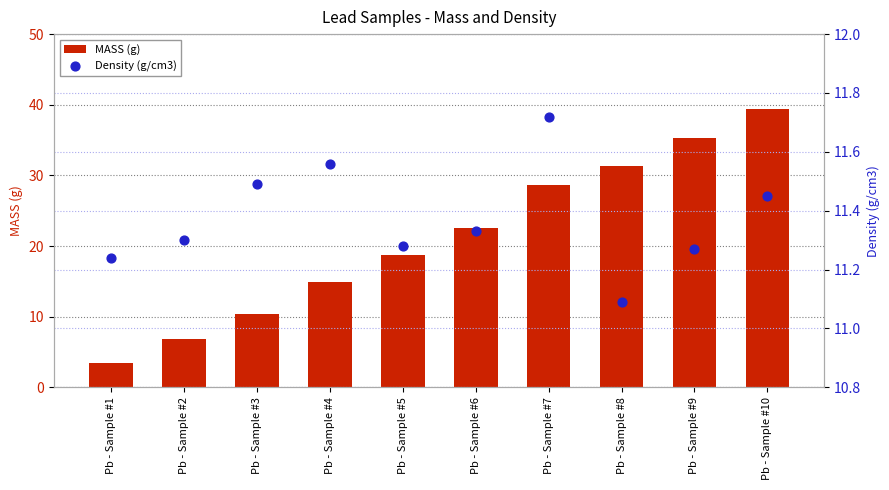

What is the total value across all series at Pb - Sample #5?

30.0